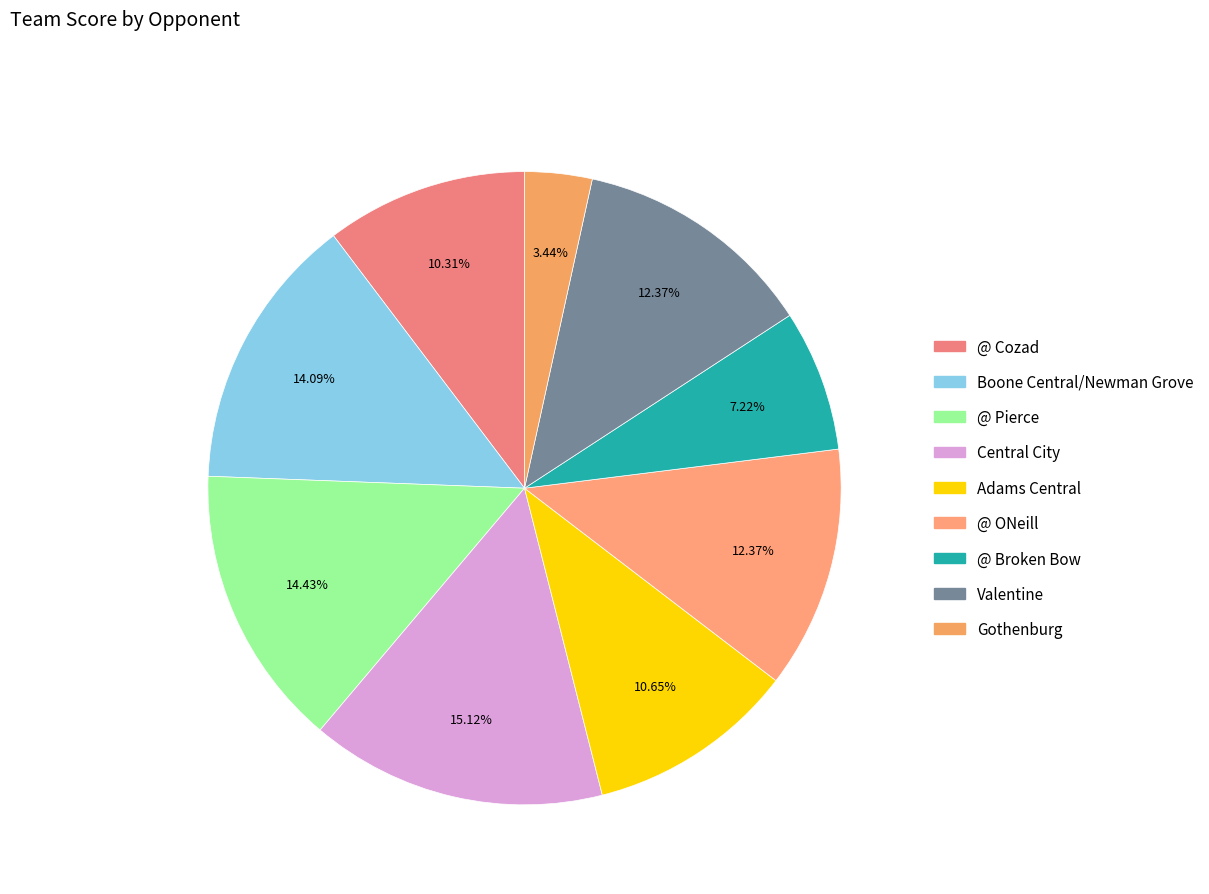

To the nearest percent, what is the average slice percentage?

11%